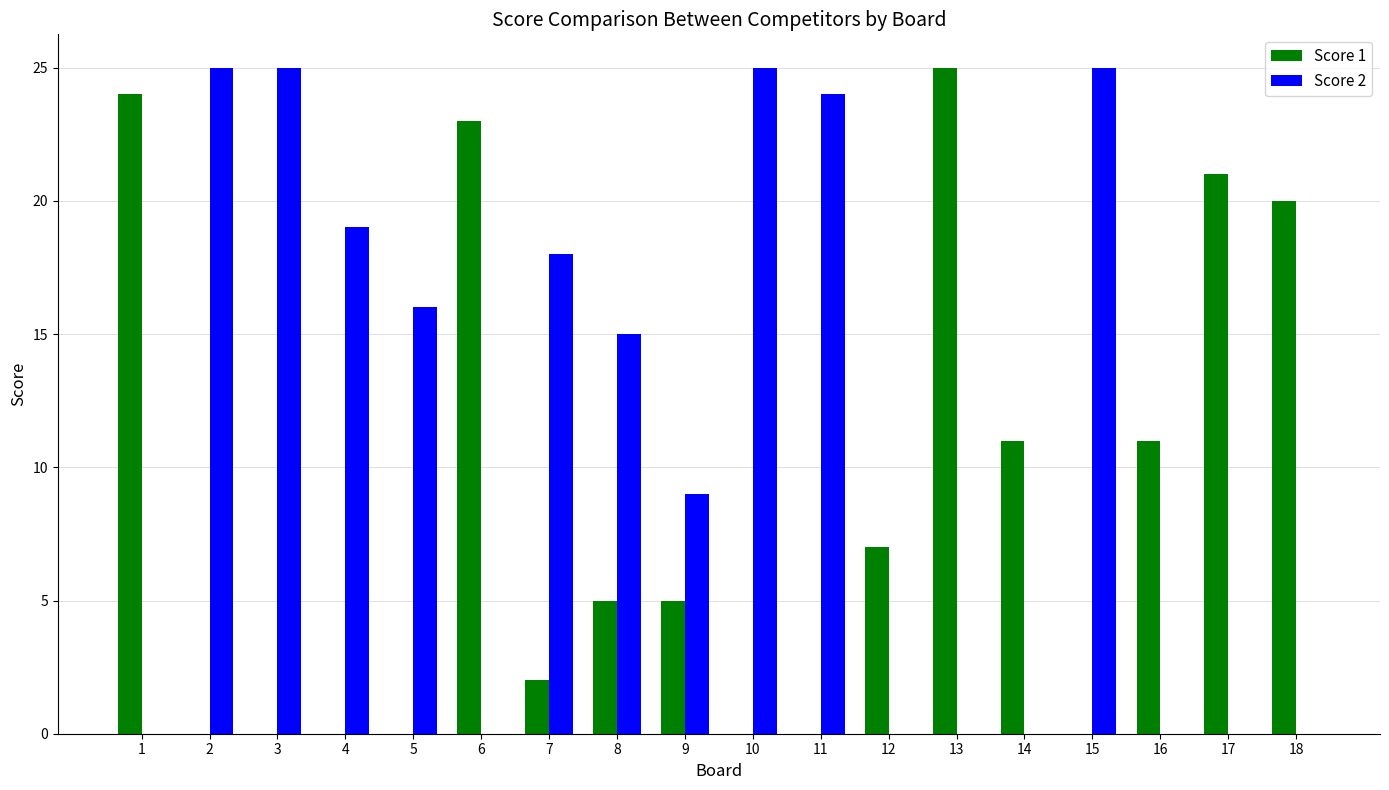

At which label does Score 1 reach its peak?

13